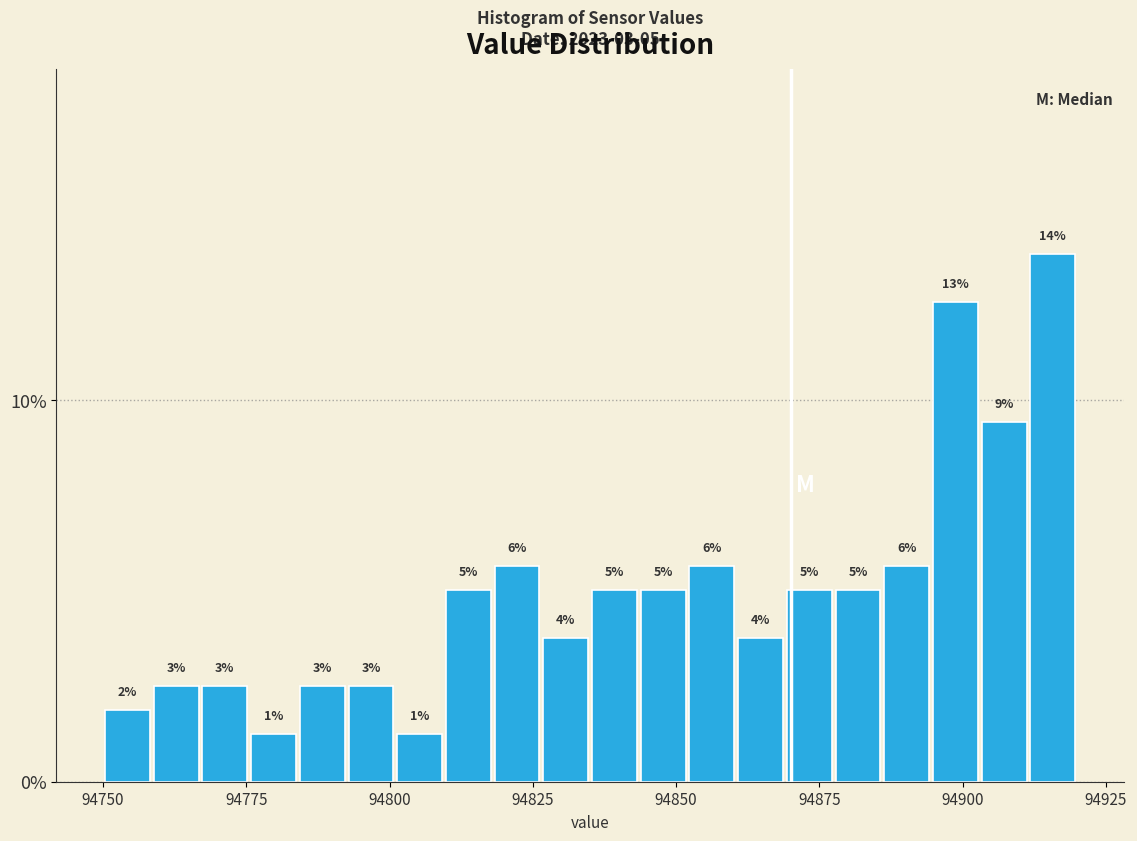

Read against the x-axis, roughly where is the centre of the tallest bar?

94915